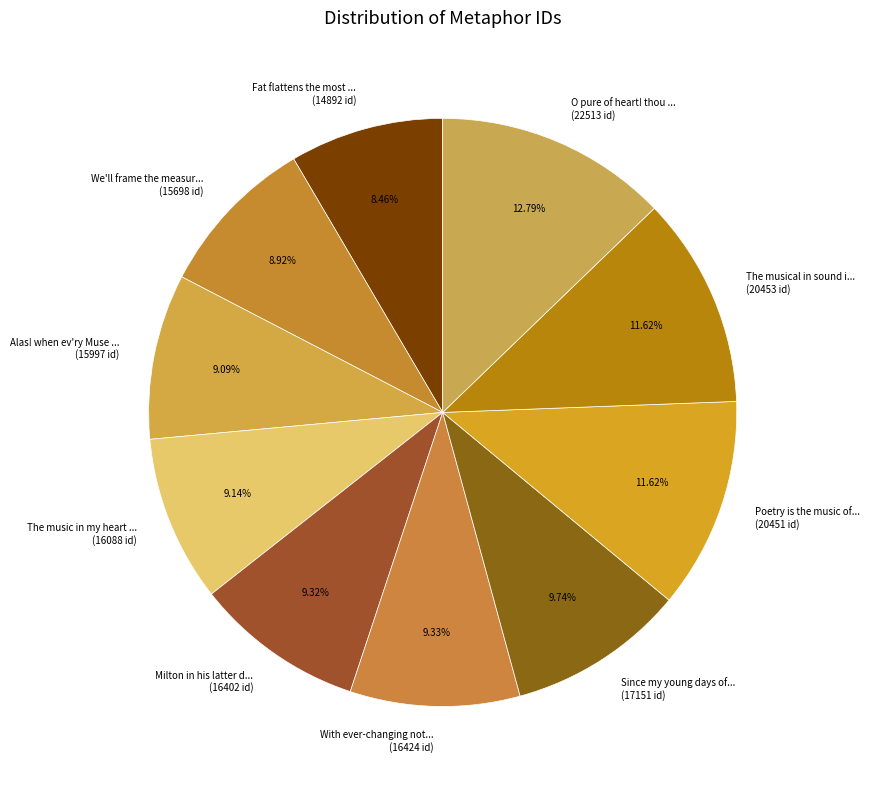

To the nearest percent, what is the average slice percentage?

10%